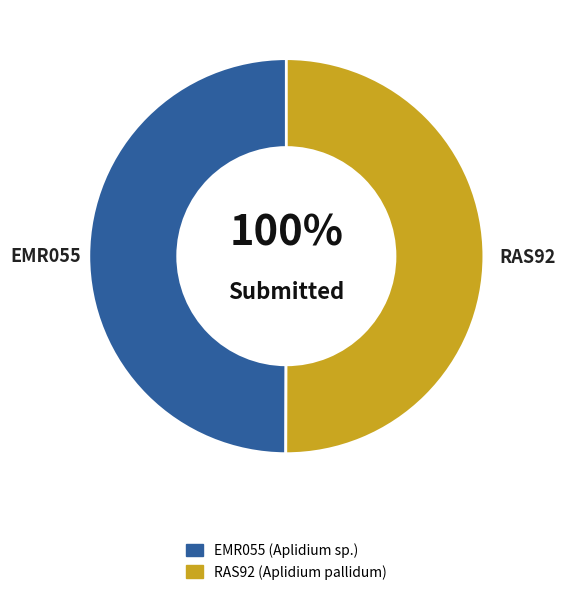

Rank the categories by value from highest to lowest.

RAS92, EMR055